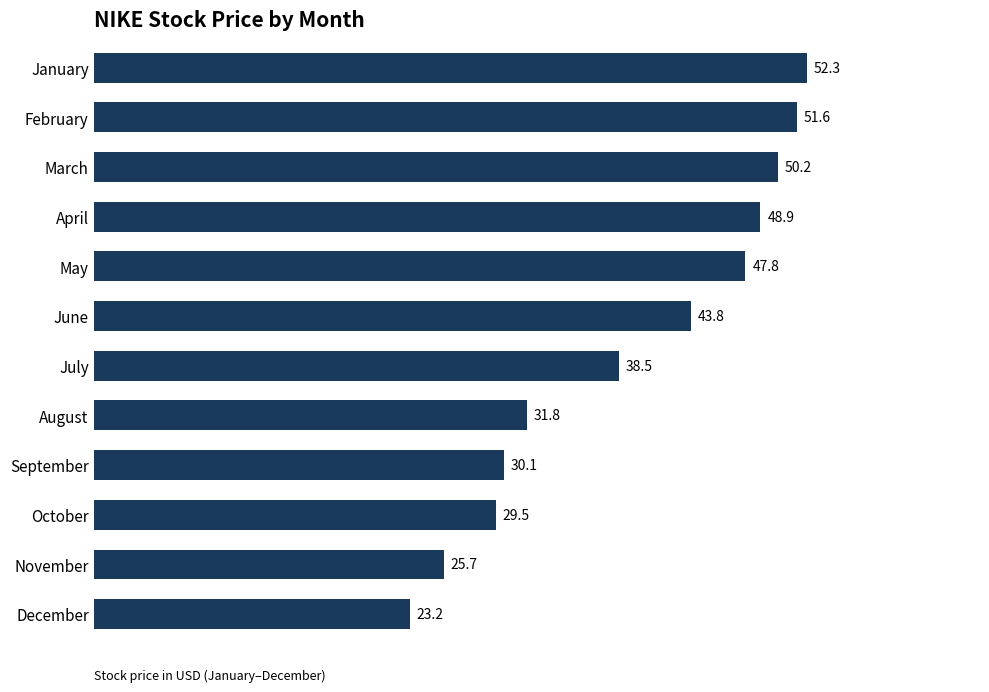

Approximately how many times larger is the value at October compared to November?

1.1